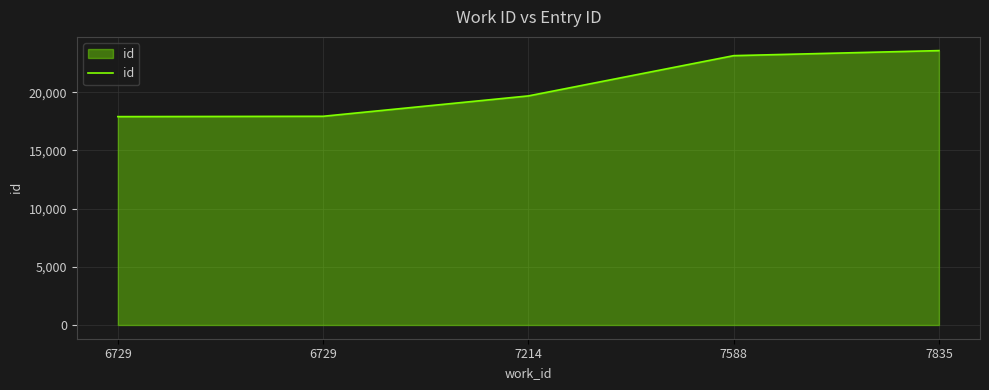

How many series are shown in this chart?

1